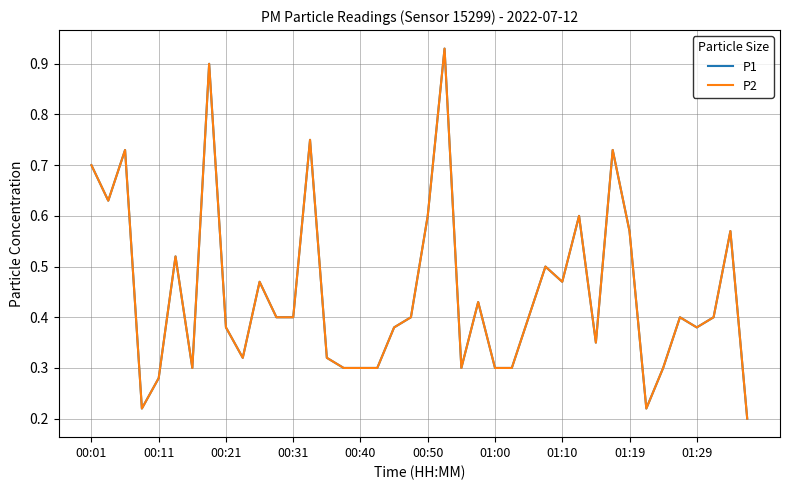

In P2, how many points are higher than both neighbors (excluding endpoints)?

12